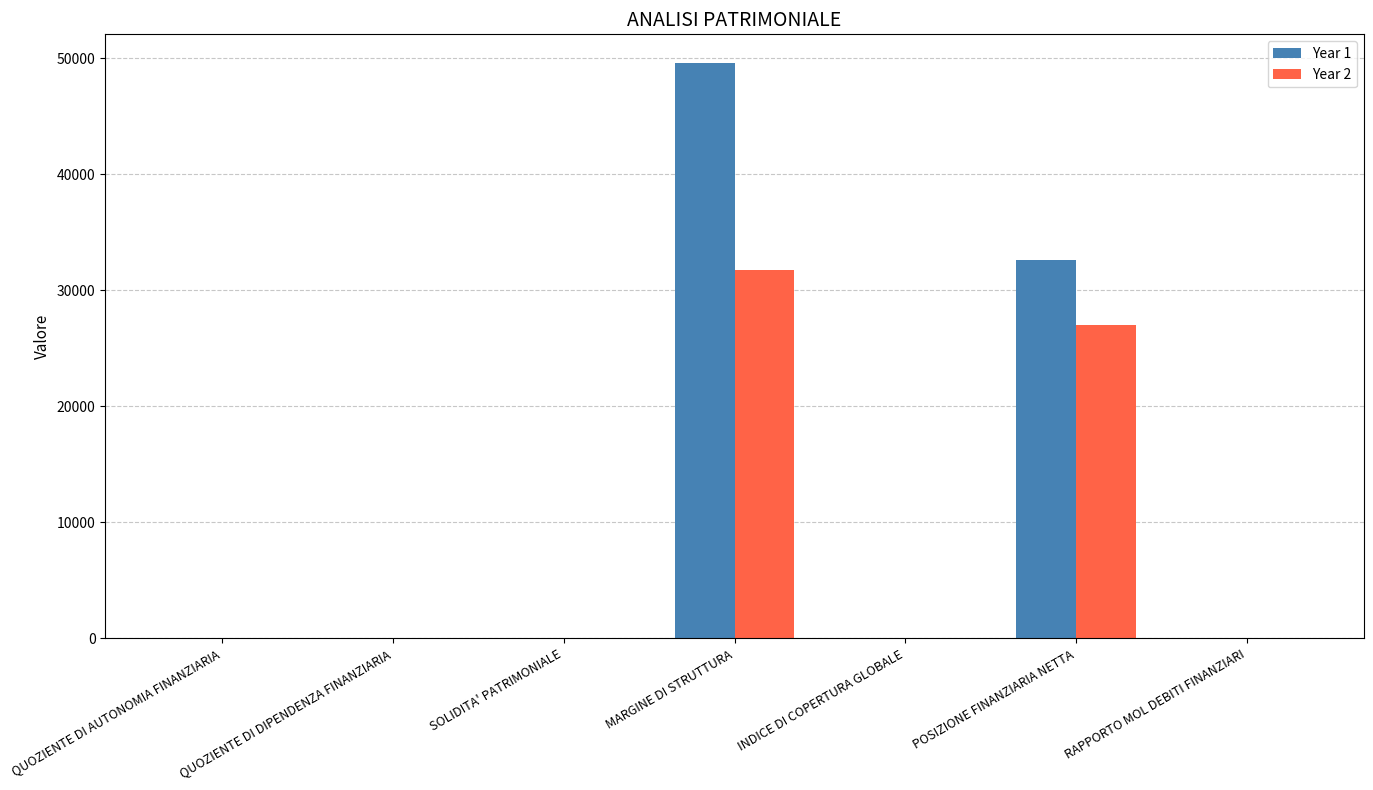

Is it true that Year 2 equals 27000.0 at POSIZIONE FINANZIARIA NETTA?

True